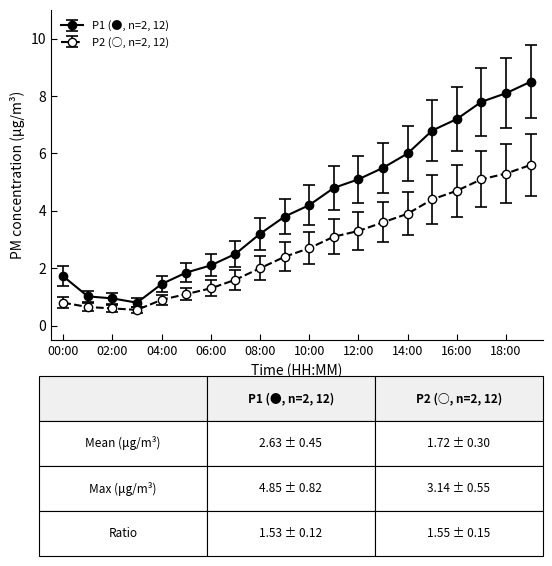

Rank the series by their average value, from highest to lowest.

P1 (●, n=2, 12), P2 (○, n=2, 12)